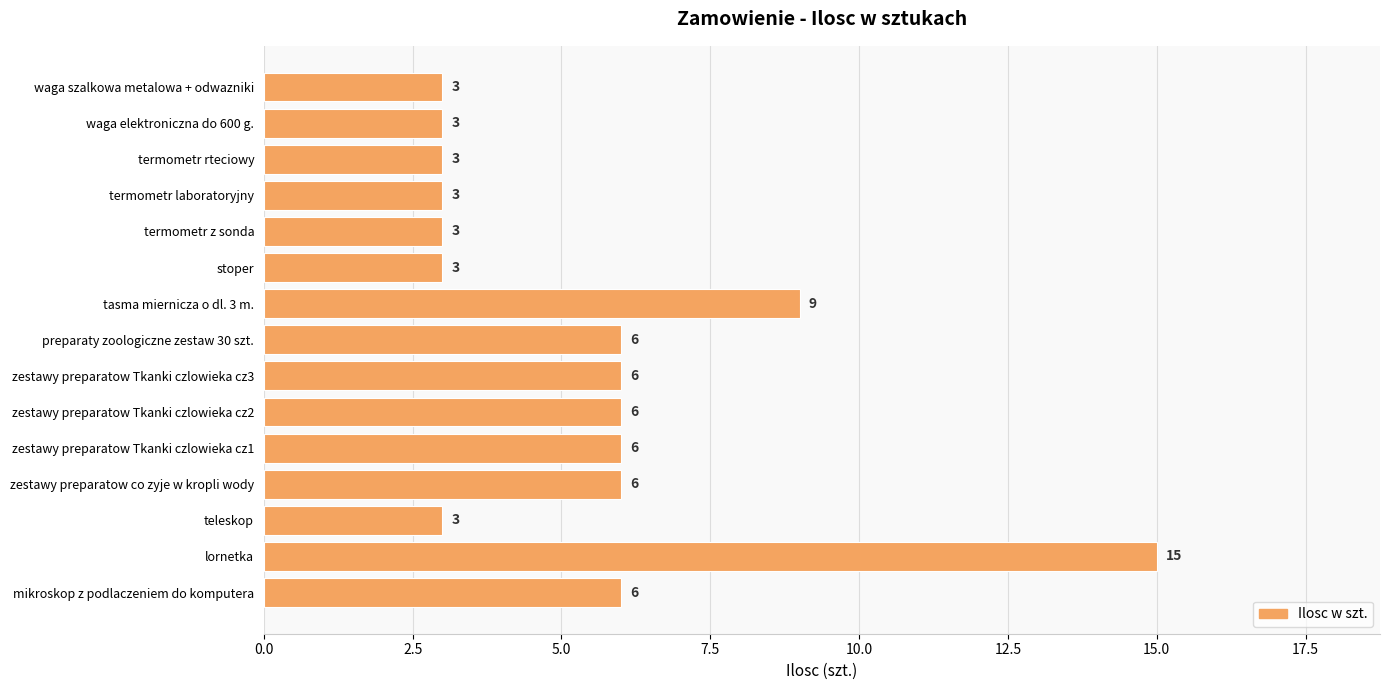

Count the number of categories in the chart.

15